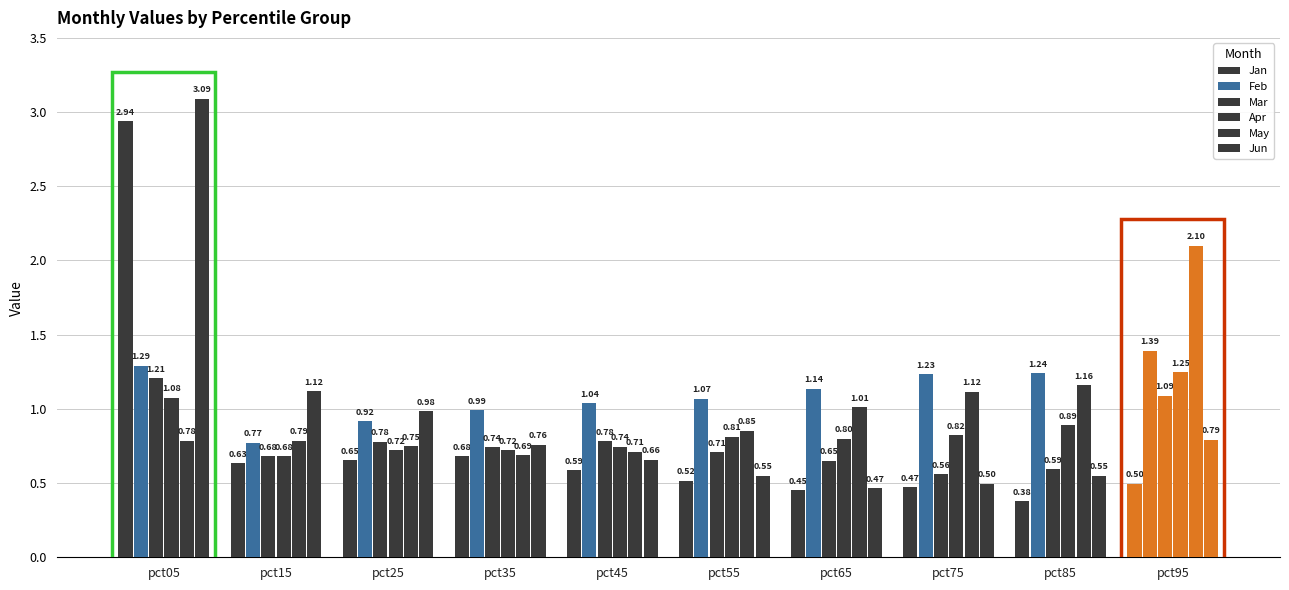

The Apr series shows 0.4 at pct55. True or false?

False